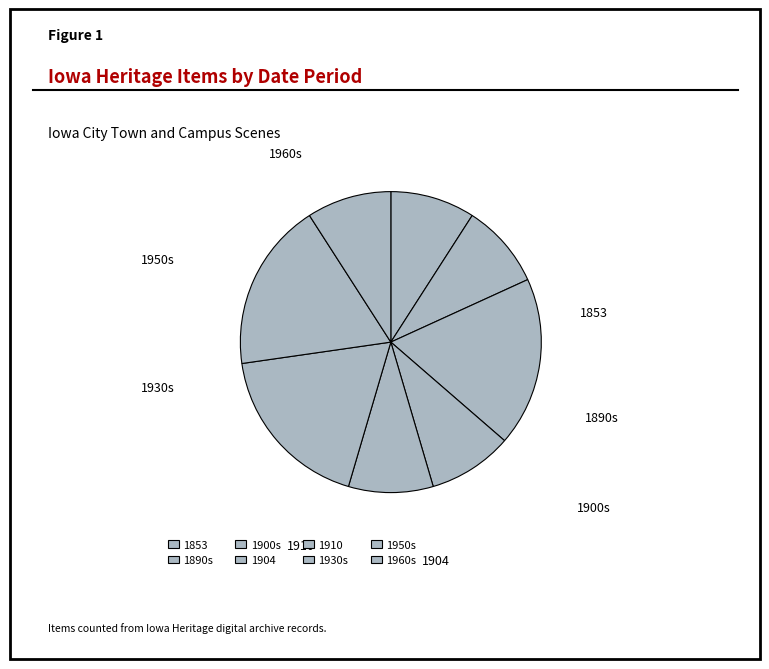

Rank the categories by value from highest to lowest.

1900s, 1930s, 1950s, 1853, 1890s, 1904, 1910, 1960s